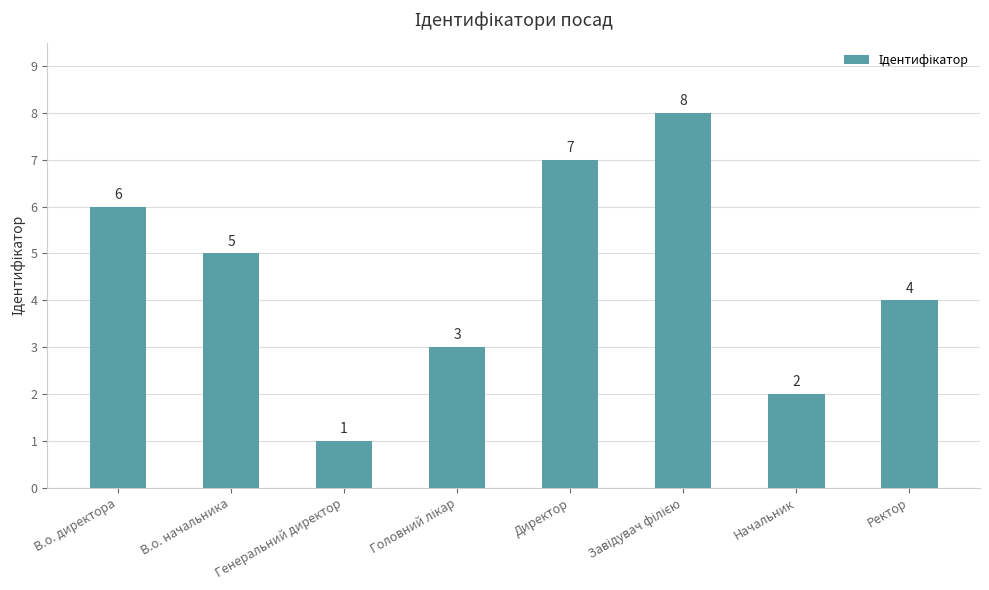

What position from the right is Ректор?

1